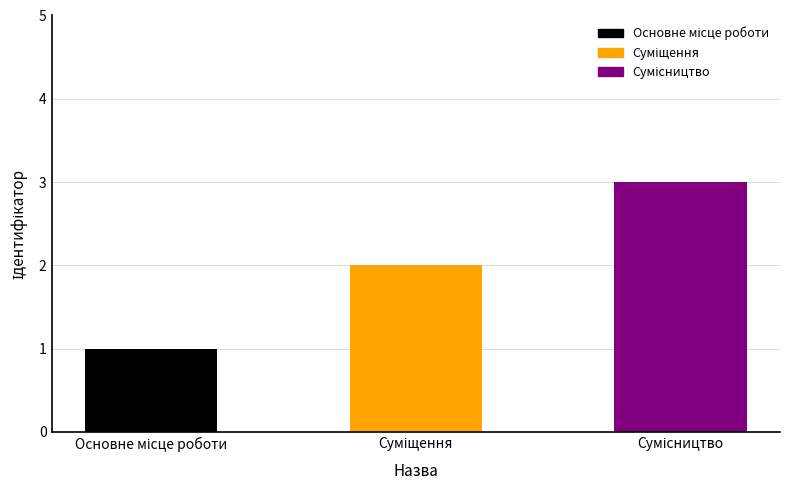

Rank the categories by value from highest to lowest.

Сумісництво, Суміщення, Основне місце роботи